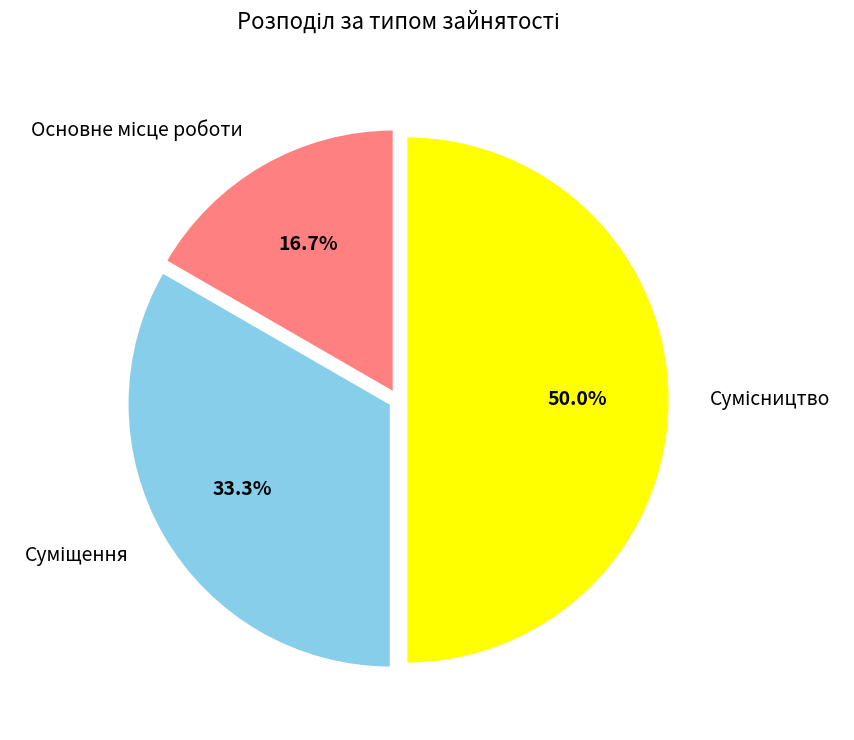

Is it true that Сумісництво is 50% of the pie?

True